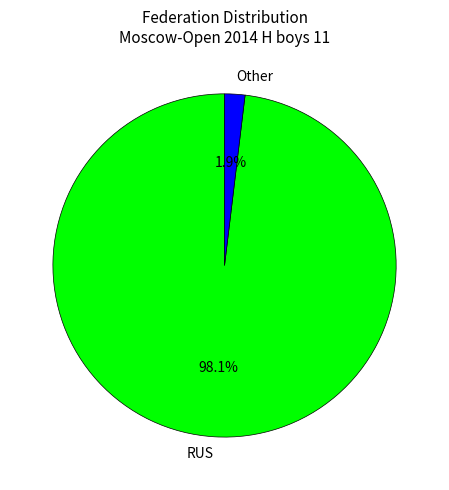

To the nearest percent, what percentage of the pie is RUS?

98%